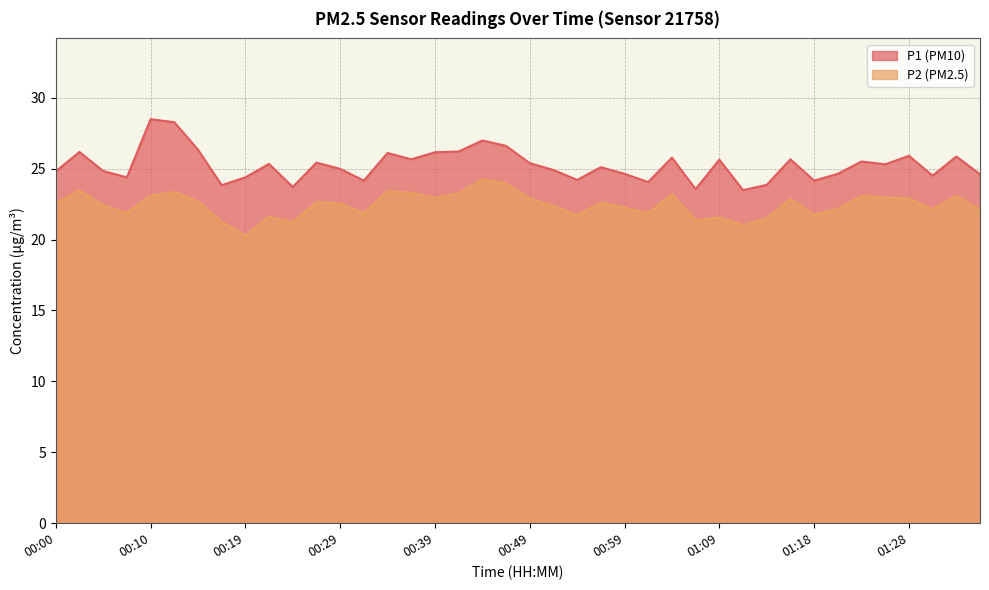

How many interior local peaks does the P1 series have?

13